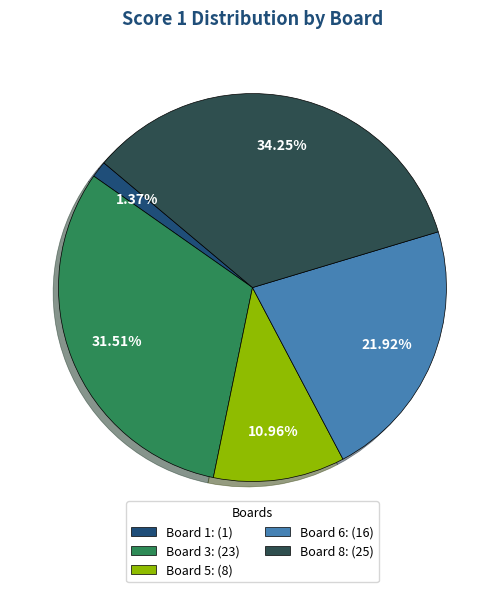

Count the number of slices in the pie.

5